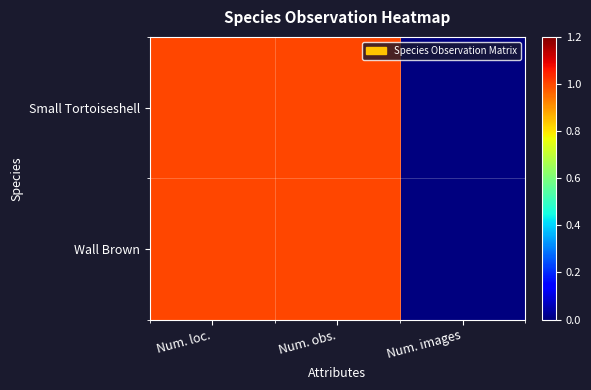

How many categories are shown in the chart?

3